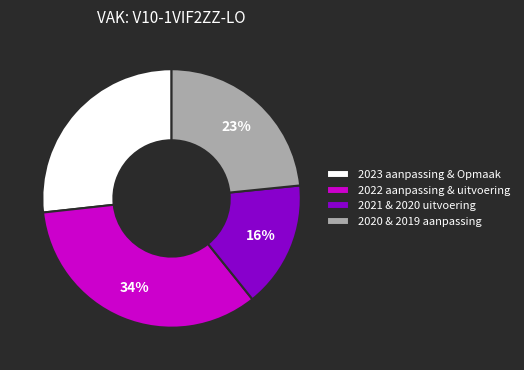

Do 2020 & 2019 aanpassing and 2022 aanpassing & uitvoering together represent more than half of the pie?

Yes